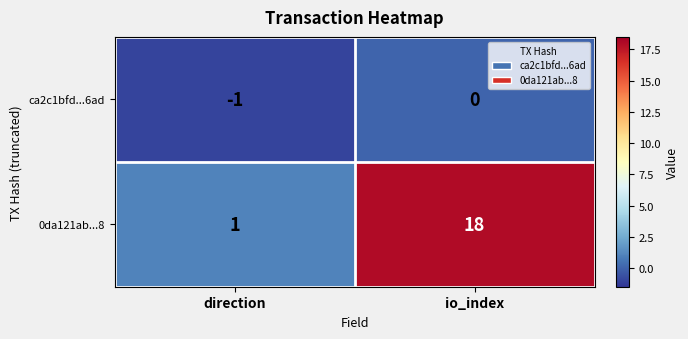

True or false: ca2c1bfd...6ad has a value of 0 at io_index.

True